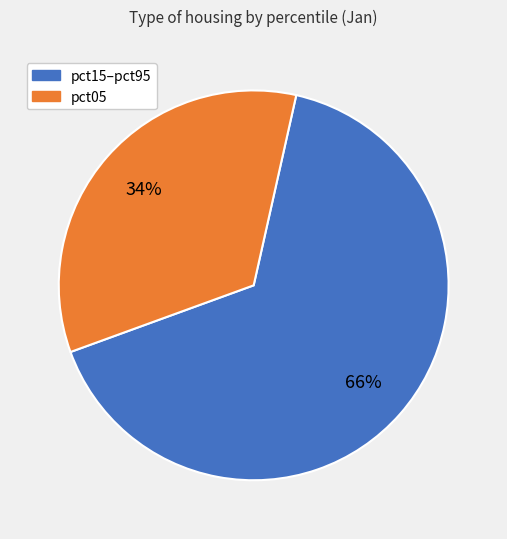

Which has a higher value, pct05 or pct15–pct95?

pct15–pct95